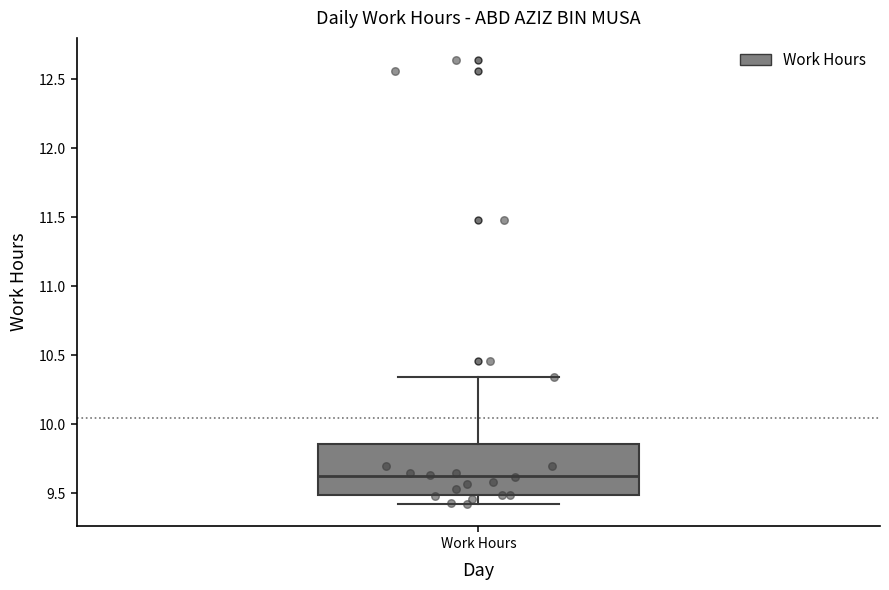

Read this box plot against the y-axis: the position of the median line, the range covered by the box, and the ends of both whiskers. The values are not printed on the chart, so give them approximately, as read against the axis.

median 9.65, box 9.50 to 9.85, whiskers 9.40 to 10.35